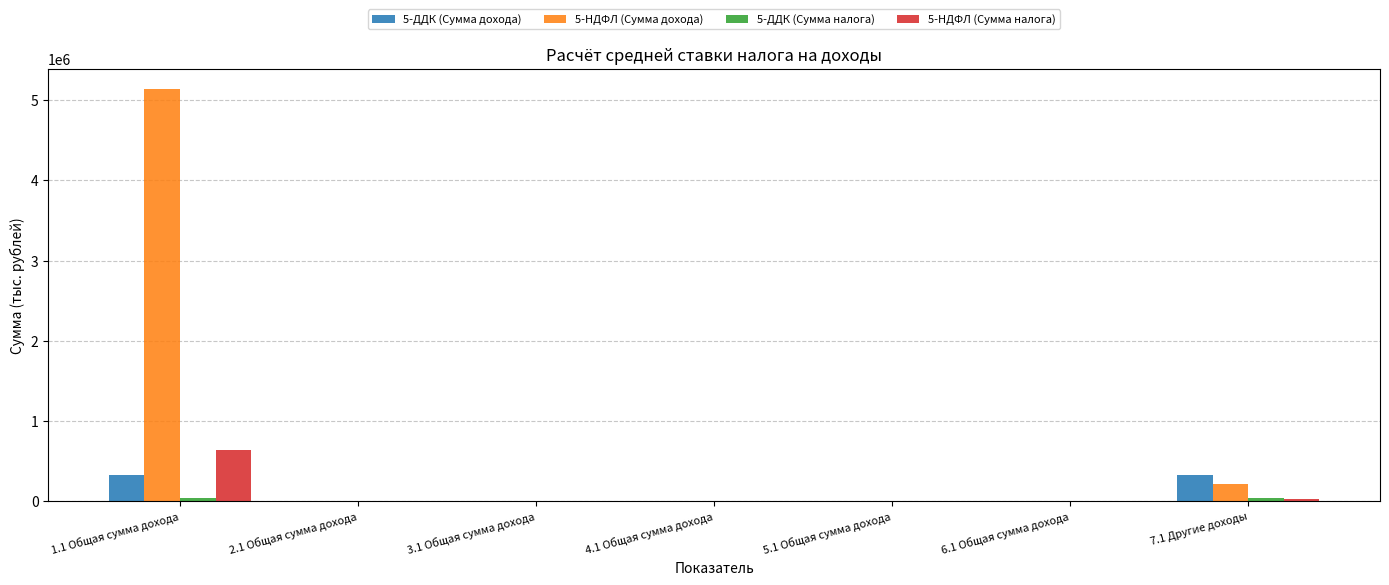

How many series are shown in this chart?

4